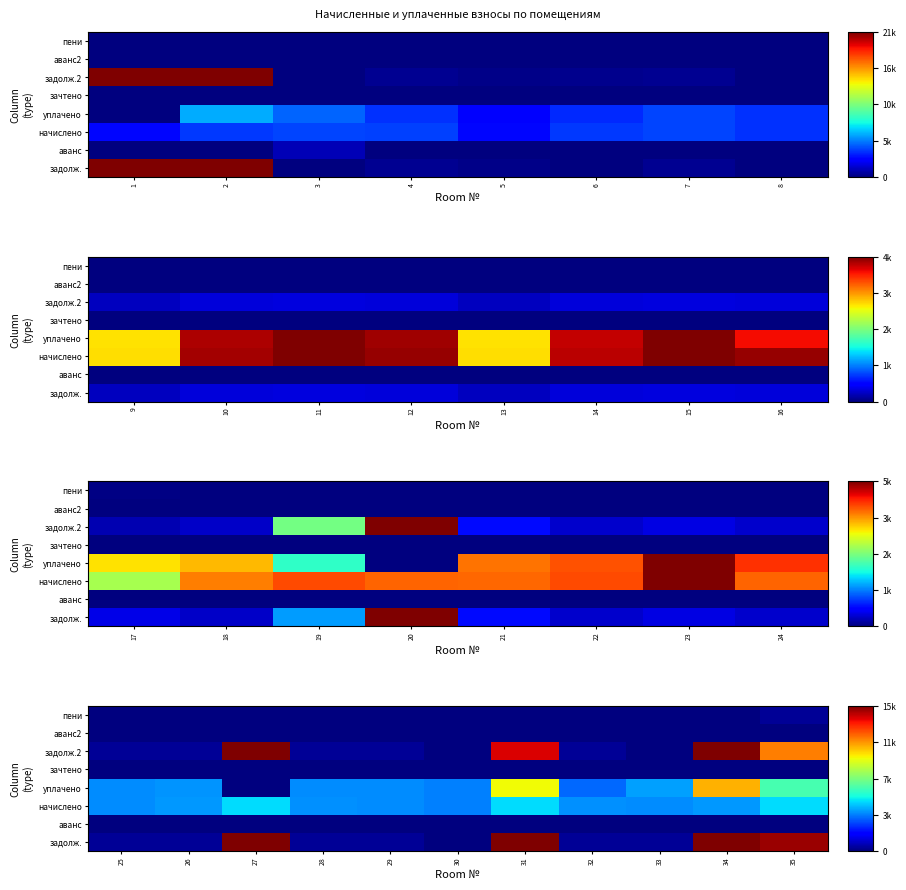

At which category does the chart reach its minimum across all series?

30